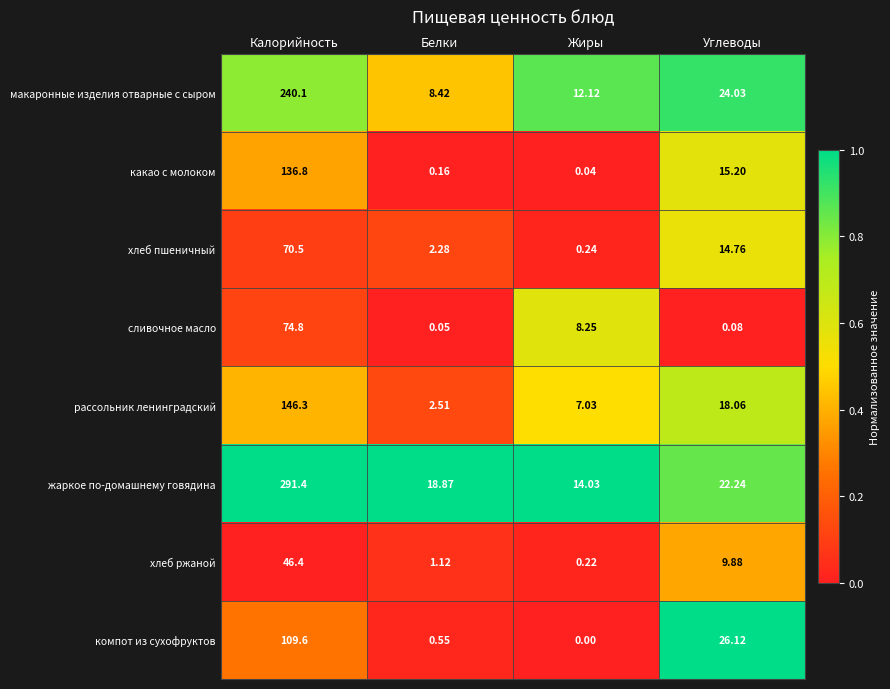

At Белки, list the series in order from smallest to largest.

сливочное масло, какао с молоком, компот из сухофруктов, хлеб ржаной, хлеб пшеничный, рассольник ленинградский, макаронные изделия отварные с сыром, жаркое по-домашнему говядина